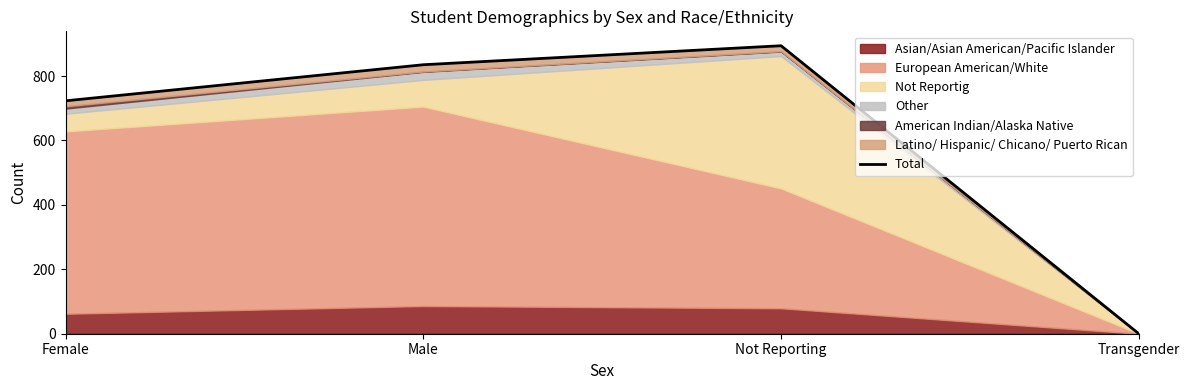

At which category does the data reach its first local peak?

Not Reporting